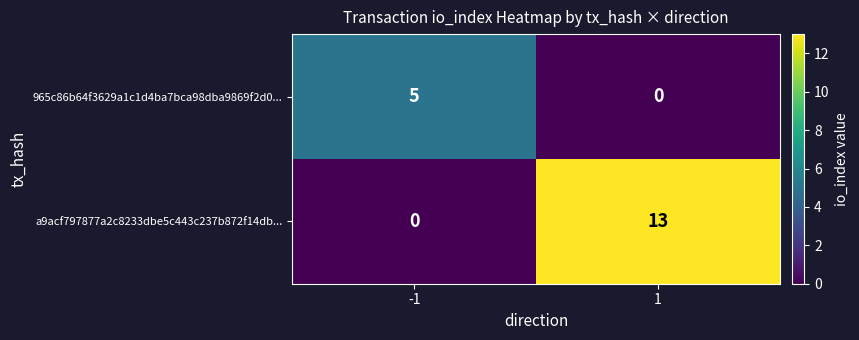

What is the spread (max minus min) of values at -1?

5